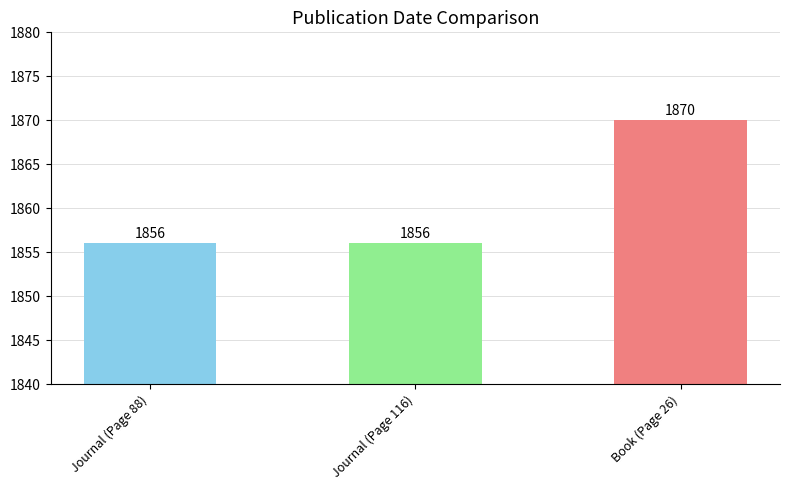

How many bars are there in total?

3